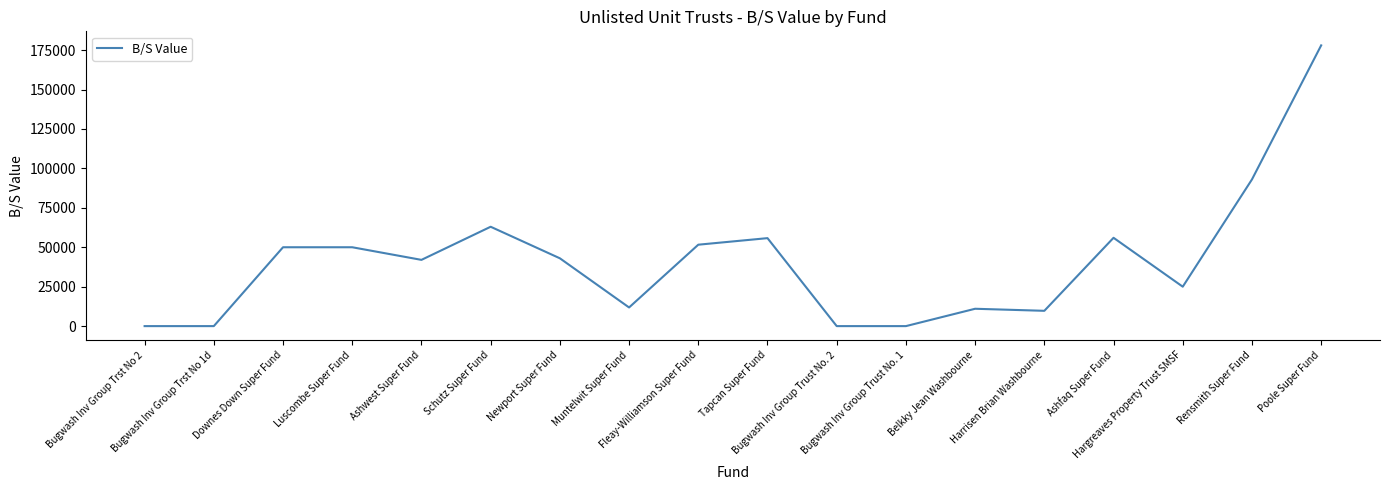

Does the chart have visible grid lines?

No